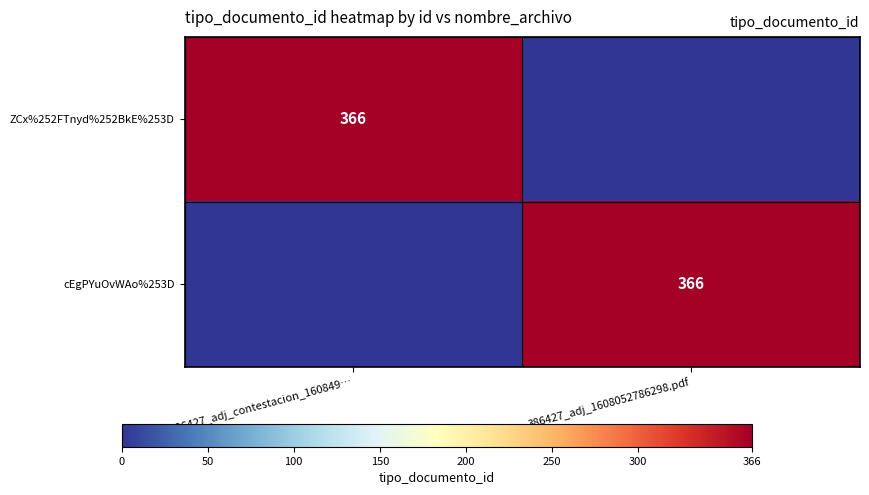

Is it true that ZCx%252FTnyd%252BkE%253D equals 502 at 386427_adj_contestacion_160849…?

False